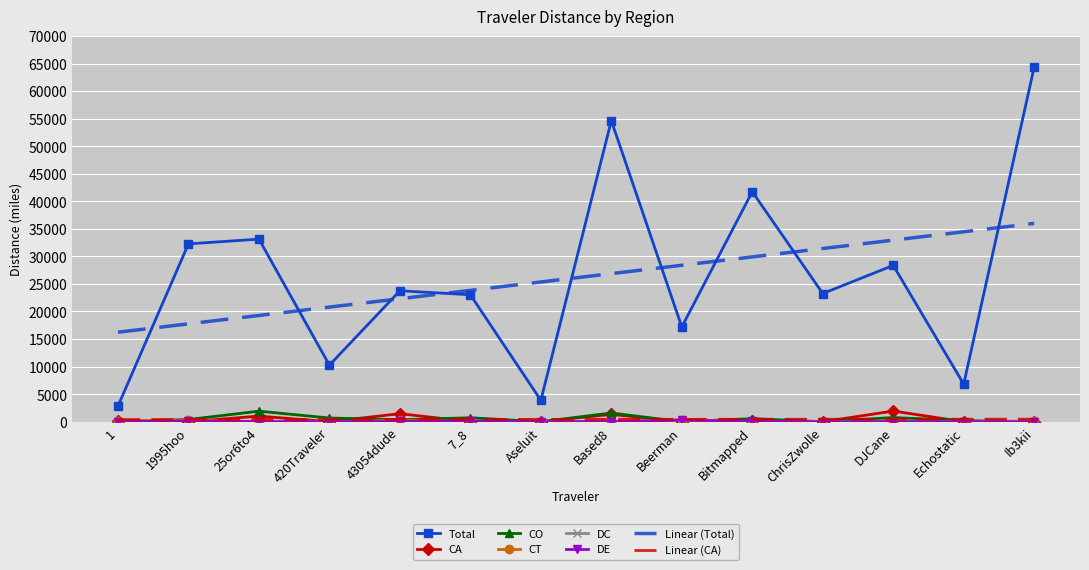

Between 420Traveler and Ib3kii, which series saw the biggest shift?

Total